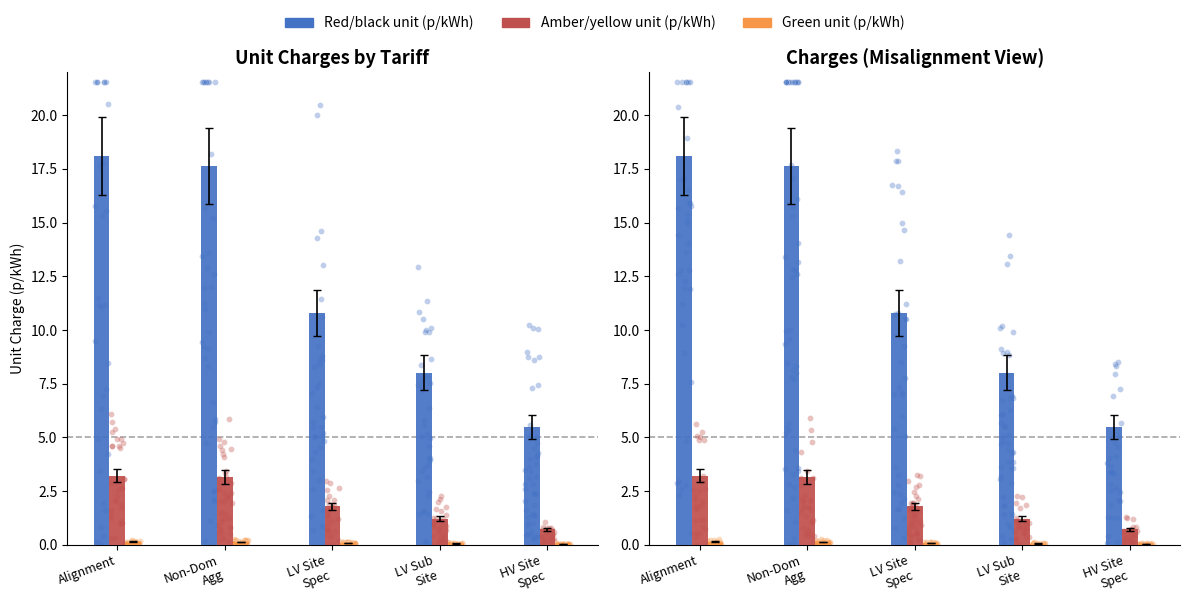

What is the total value across all series at LV Sub
Site?

9.3